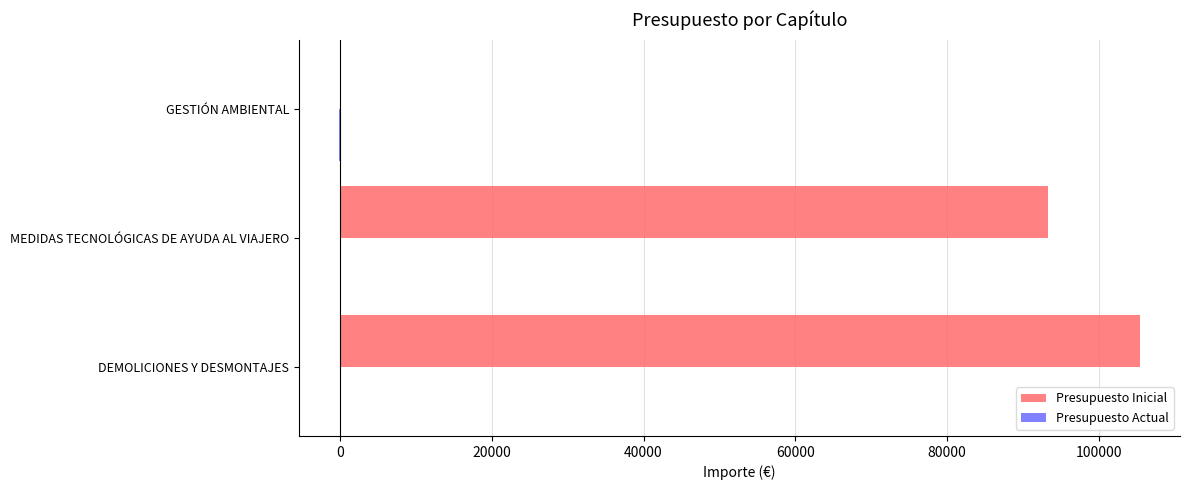

At which label is Presupuesto Inicial closest to 52780?

MEDIDAS TECNOLÓGICAS DE AYUDA AL VIAJERO